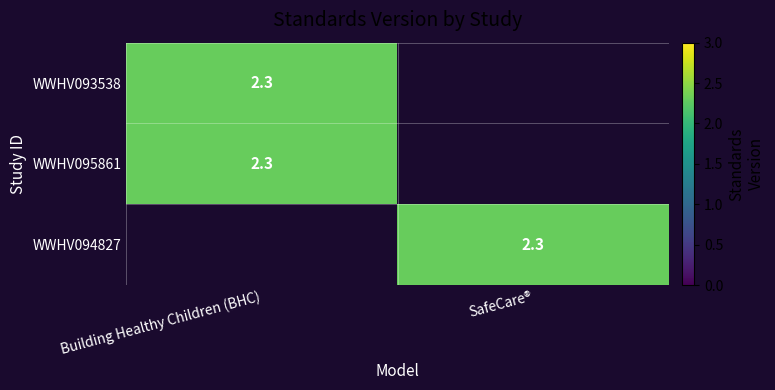

True or false: WWHV095861 has a value of 2.3 at Building Healthy Children (BHC).

True